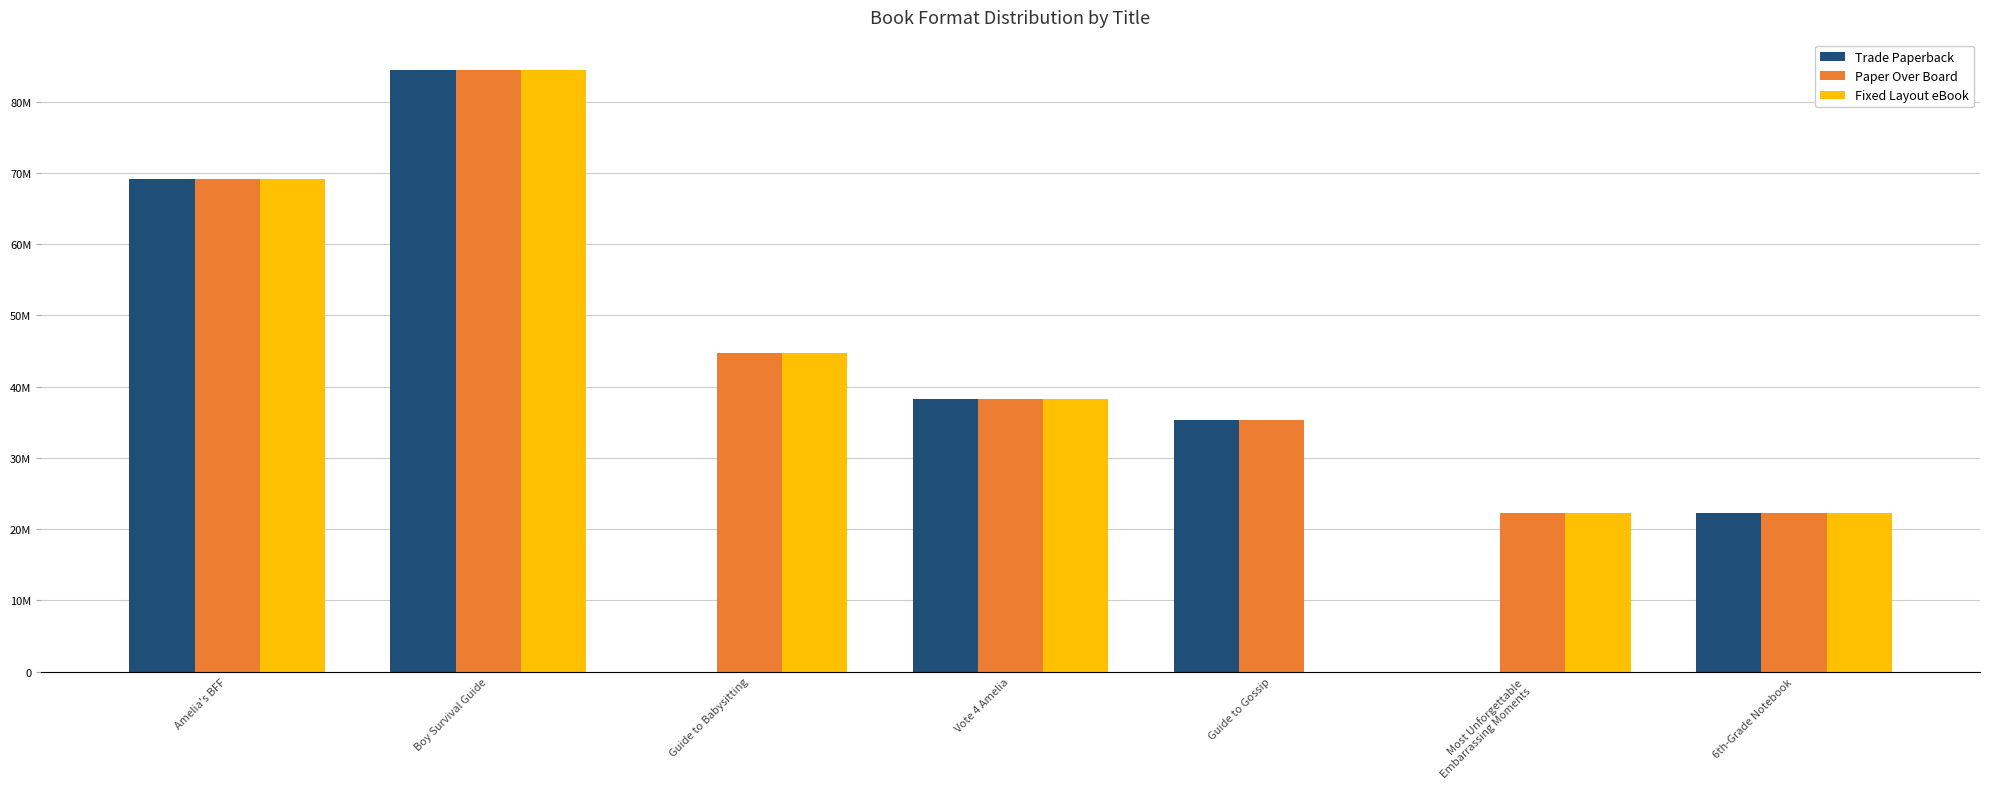

The value of Trade Paperback at Boy Survival Guide is 84472282. True or false?

True